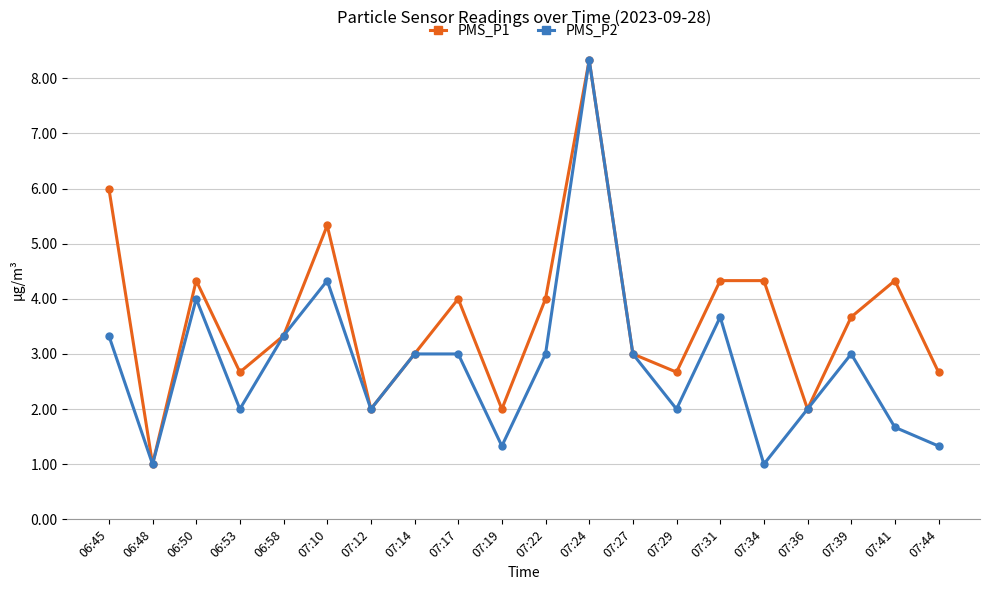

Reading right to left, list all the values displayed in this chart.

PMS_P1: 07:44=2.7	07:41=4.3	07:39=3.7	07:36=2.0	07:34=4.3	07:31=4.3	07:29=2.7	07:27=3.0	07:24=8.3	07:22=4.0	07:19=2.0	07:17=4.0	07:14=3.0	07:12=2.0	07:10=5.3	06:58=3.3	06:53=2.7	06:50=4.3	06:48=1.0	06:45=6.0
PMS_P2: 07:44=1.3	07:41=1.7	07:39=3.0	07:36=2.0	07:34=1.0	07:31=3.7	07:29=2.0	07:27=3.0	07:24=8.3	07:22=3.0	07:19=1.3	07:17=3.0	07:14=3.0	07:12=2.0	07:10=4.3	06:58=3.3	06:53=2.0	06:50=4.0	06:48=1.0	06:45=3.3